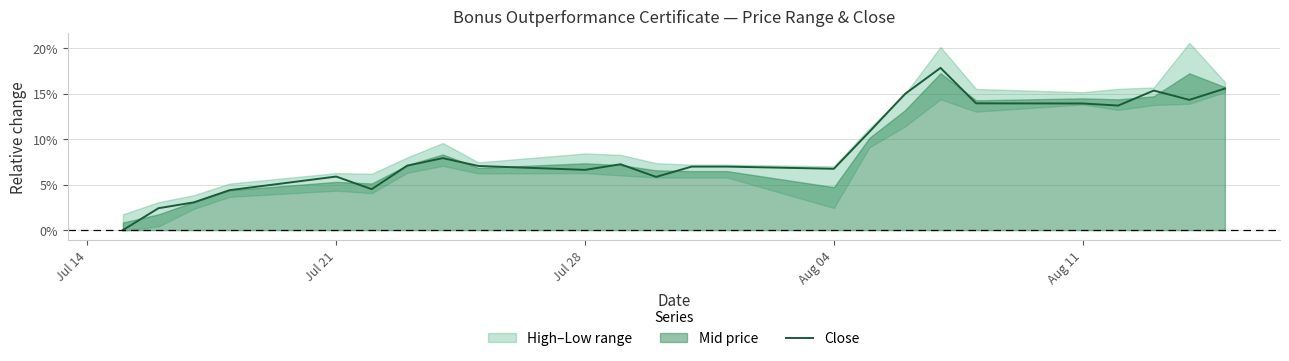

Where is the data nearest to the value 0?

Jul 14